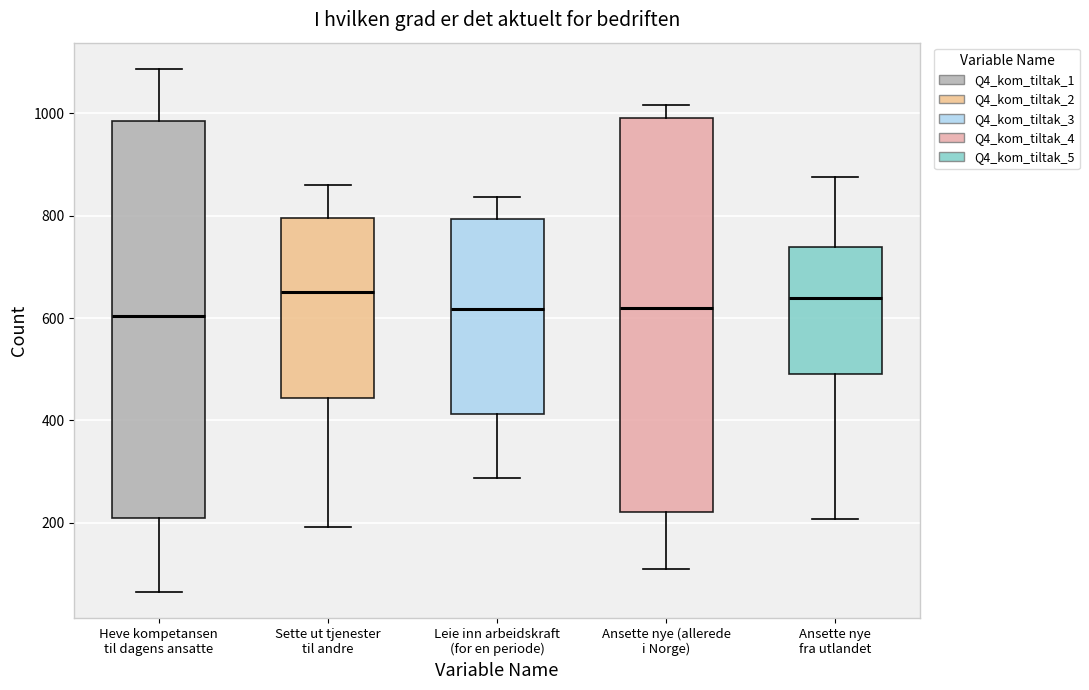

Where does the median line of the box for Ansette nye fra utlandet sit on the y-axis? The values are not printed on the chart, so give them approximately, as read against the axis.

640